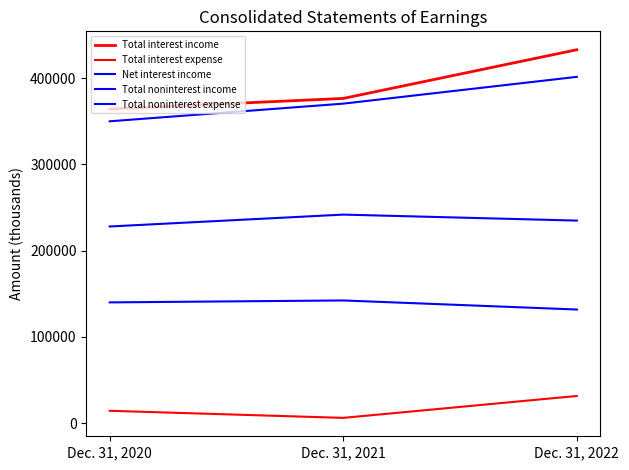

Does the chart display data point markers on the line(s)?

No